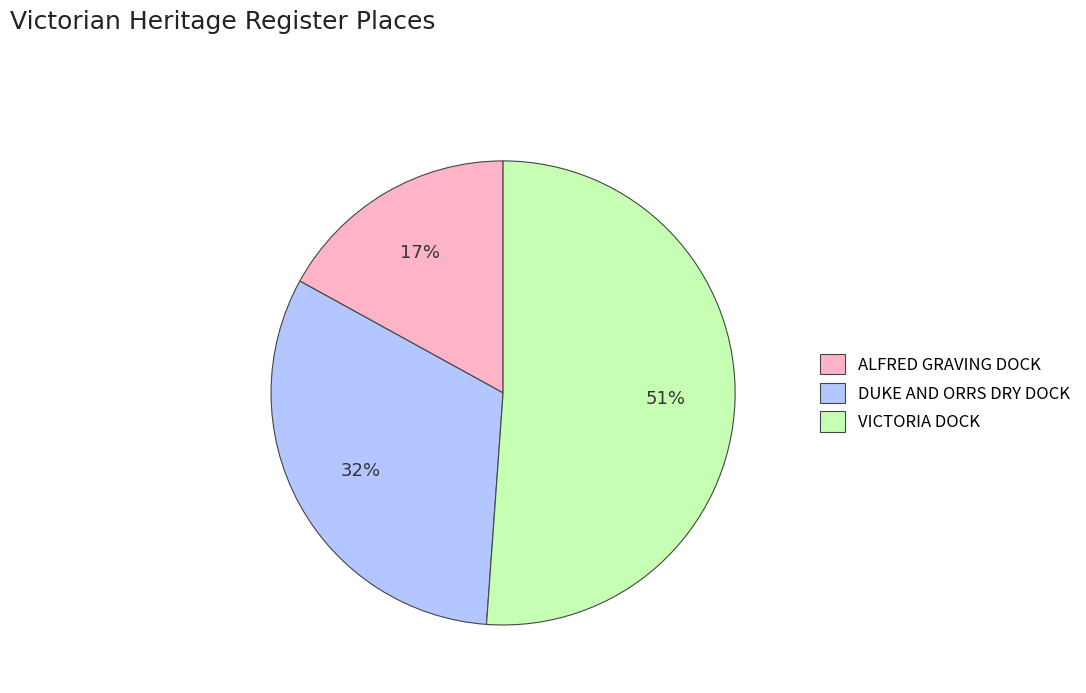

Which has a higher value, ALFRED GRAVING DOCK or VICTORIA DOCK?

VICTORIA DOCK